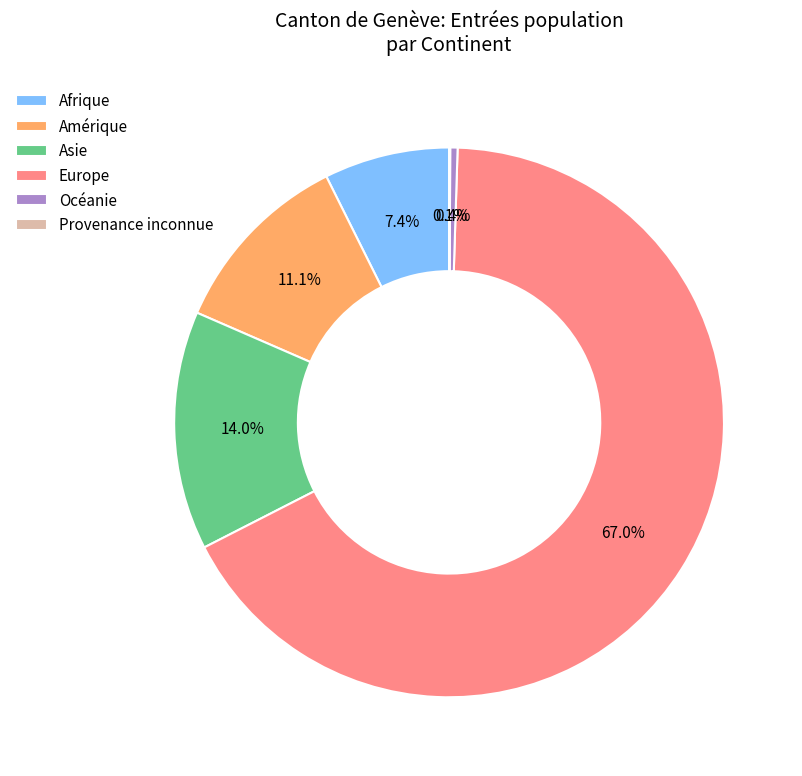

Which slice is the largest?

Europe